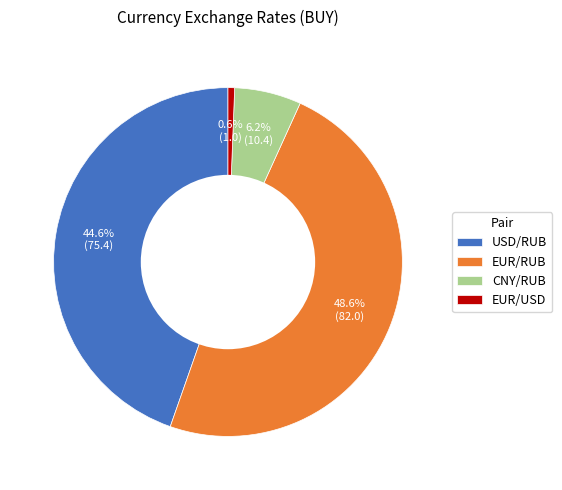

Which slice is the smallest?

EUR/USD